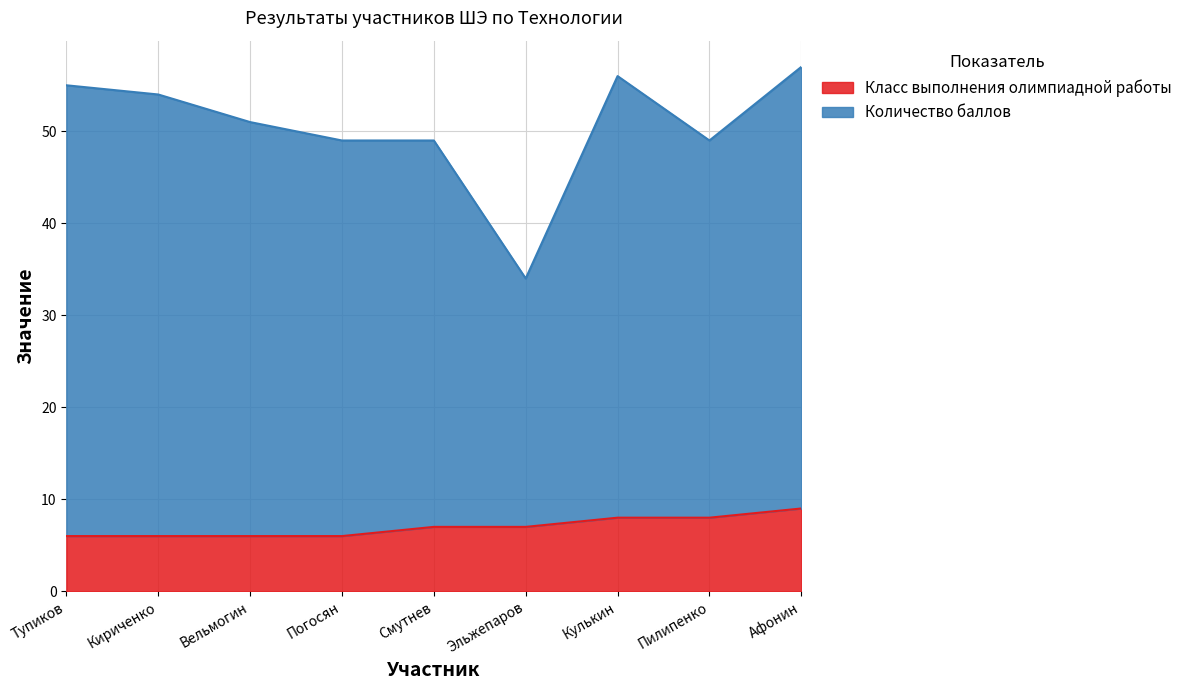

What is the value of the Класс выполнения олимпиадной работы point at the 7th from the left?

8